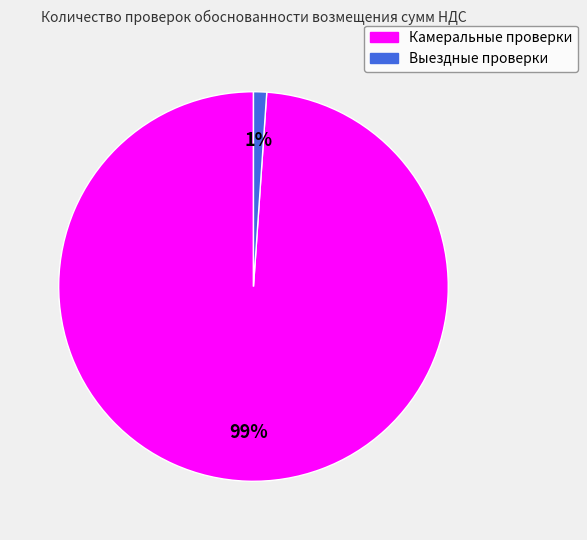

How many segments does this pie chart have?

2